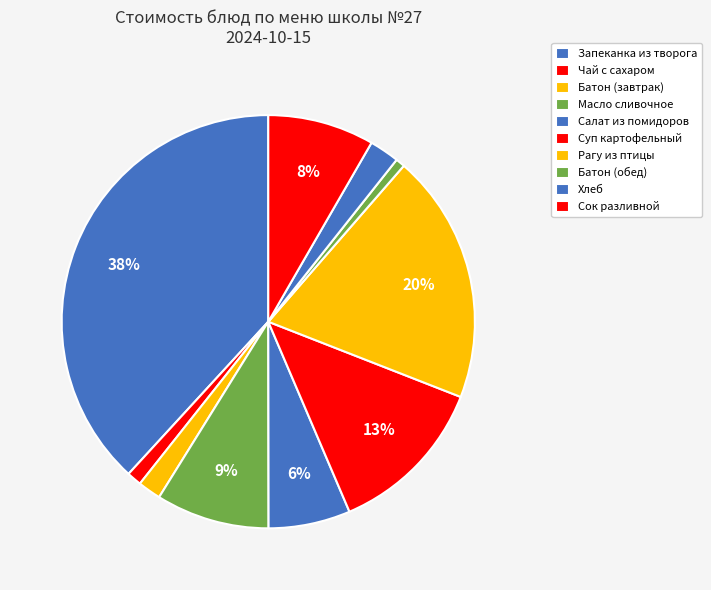

What is the total percentage of Салат из помидоров and Рагу из птицы?

25.9%